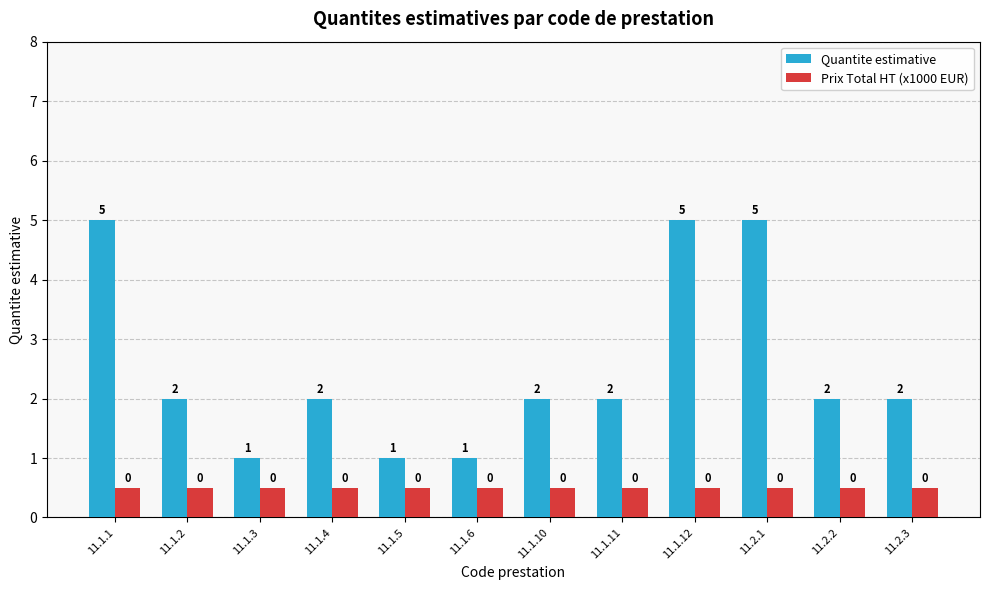

Which series has the widest spread of values?

Quantite estimative